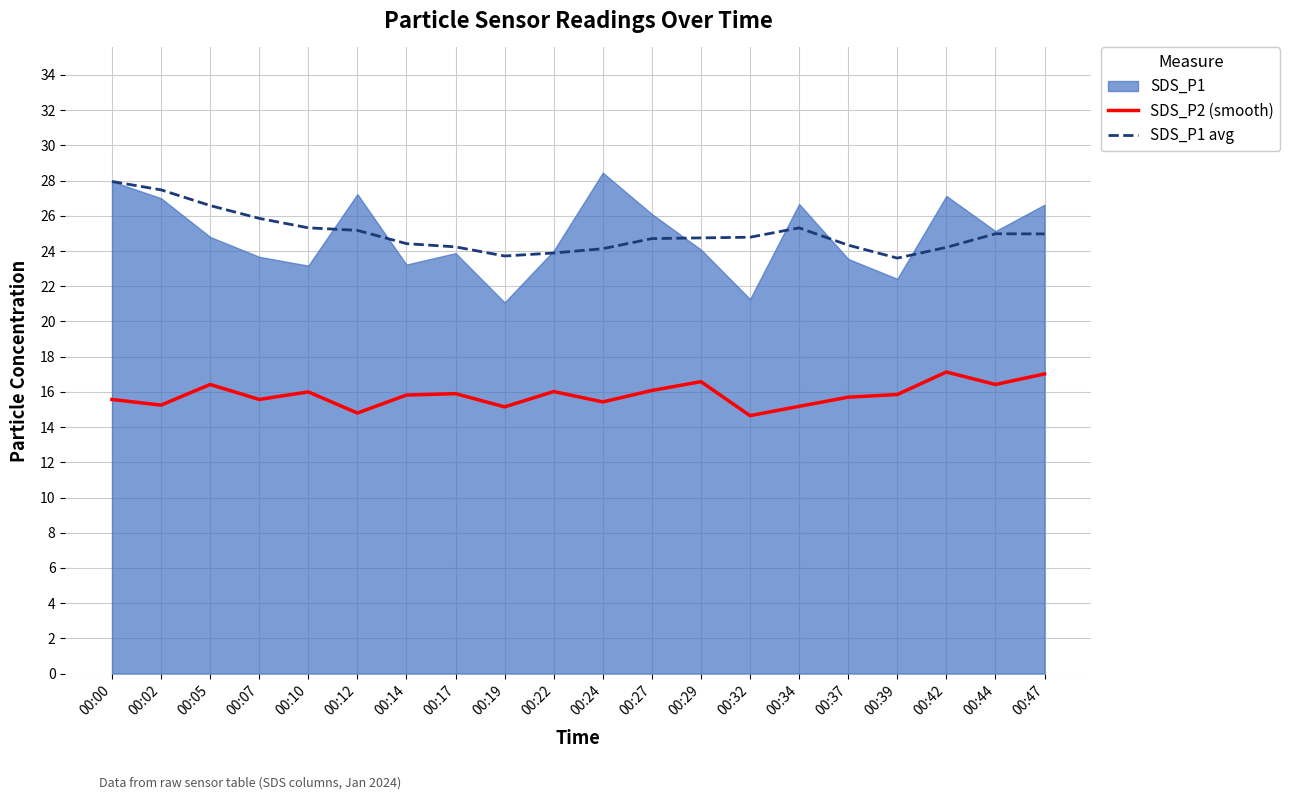

True or false: SDS_P1 avg has more than 1 interior local peaks.

True